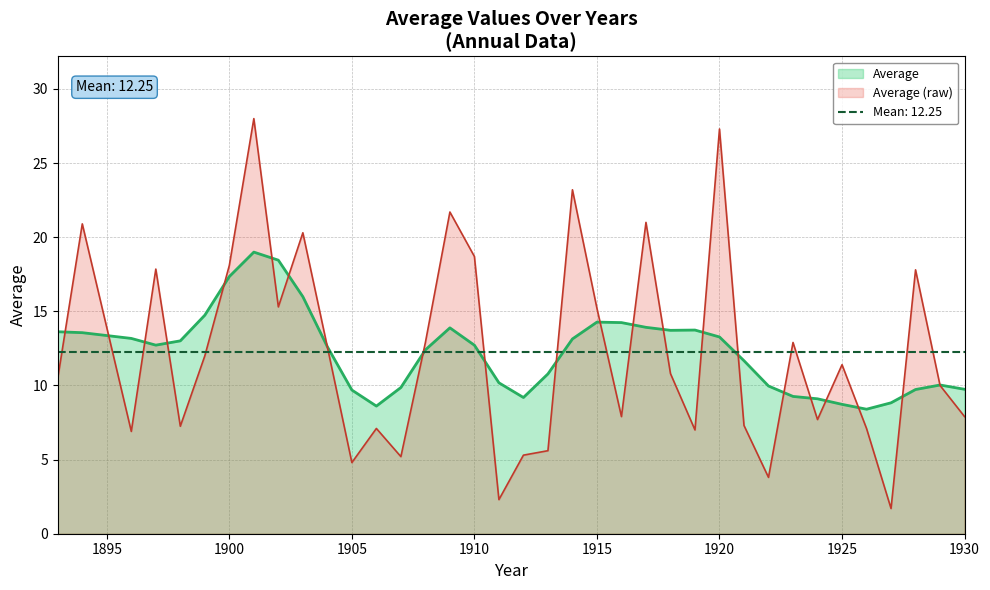

Approximately how many times larger is the value at 1910 compared to 1902?

1.2